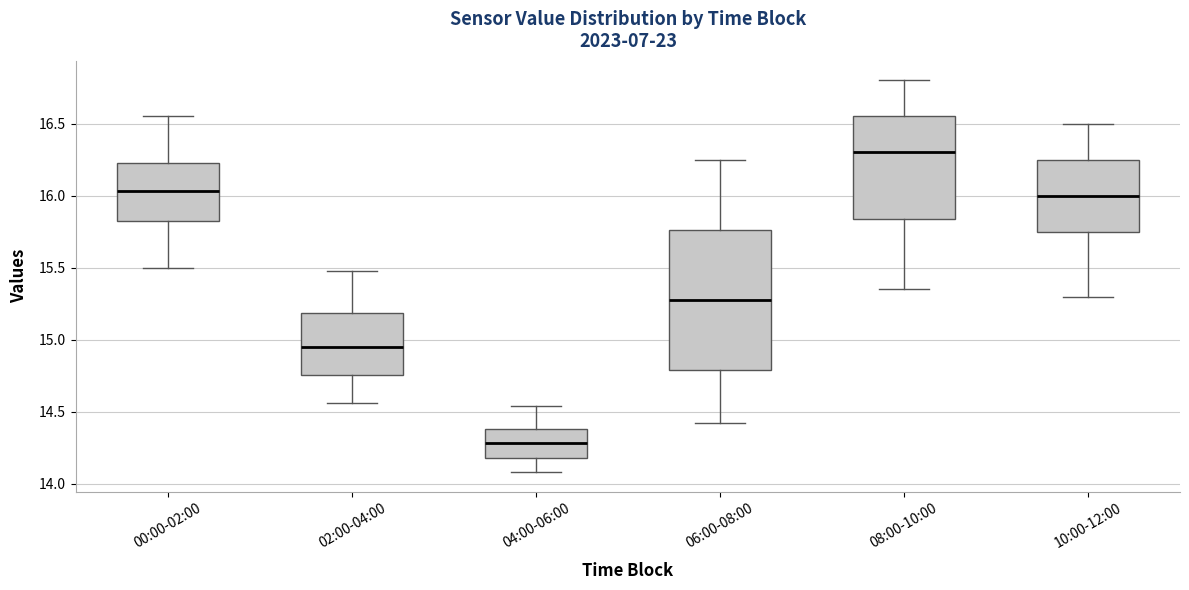

Reading left to right, transcribe this box plot: for each box, give where its median line is, the range the box spans, and where its two whiskers end, as read against the y-axis. The values are not printed on the chart, so give them approximately, as read against the axis.

00:00-02:00: median 16.05, box 15.85 to 16.25, whiskers 15.50 to 16.55
02:00-04:00: median 14.95, box 14.75 to 15.20, whiskers 14.55 to 15.50
04:00-06:00: median 14.30, box 14.20 to 14.40, whiskers 14.10 to 14.55
06:00-08:00: median 15.30, box 14.80 to 15.75, whiskers 14.40 to 16.25
08:00-10:00: median 16.30, box 15.85 to 16.55, whiskers 15.35 to 16.80
10:00-12:00: median 16.00, box 15.75 to 16.25, whiskers 15.30 to 16.50